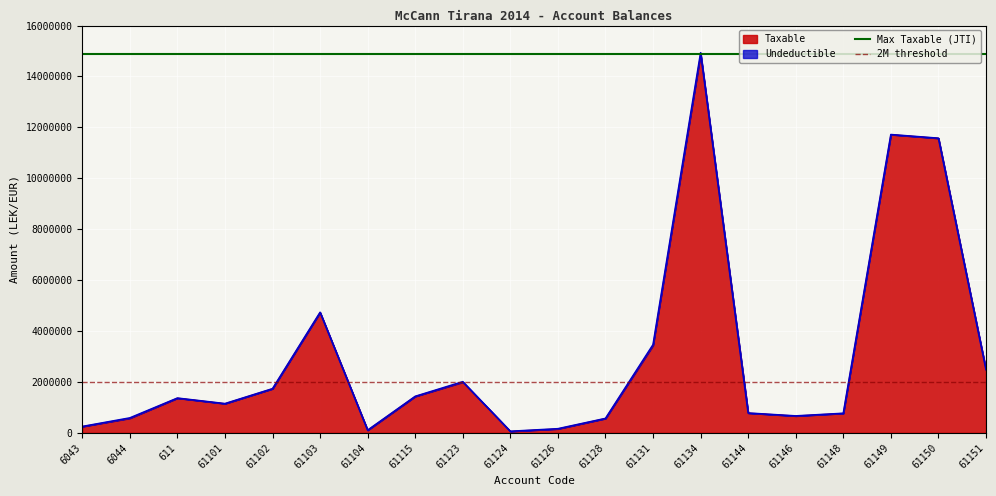

The 2M threshold series shows 2767233.0 at 6044. True or false?

False